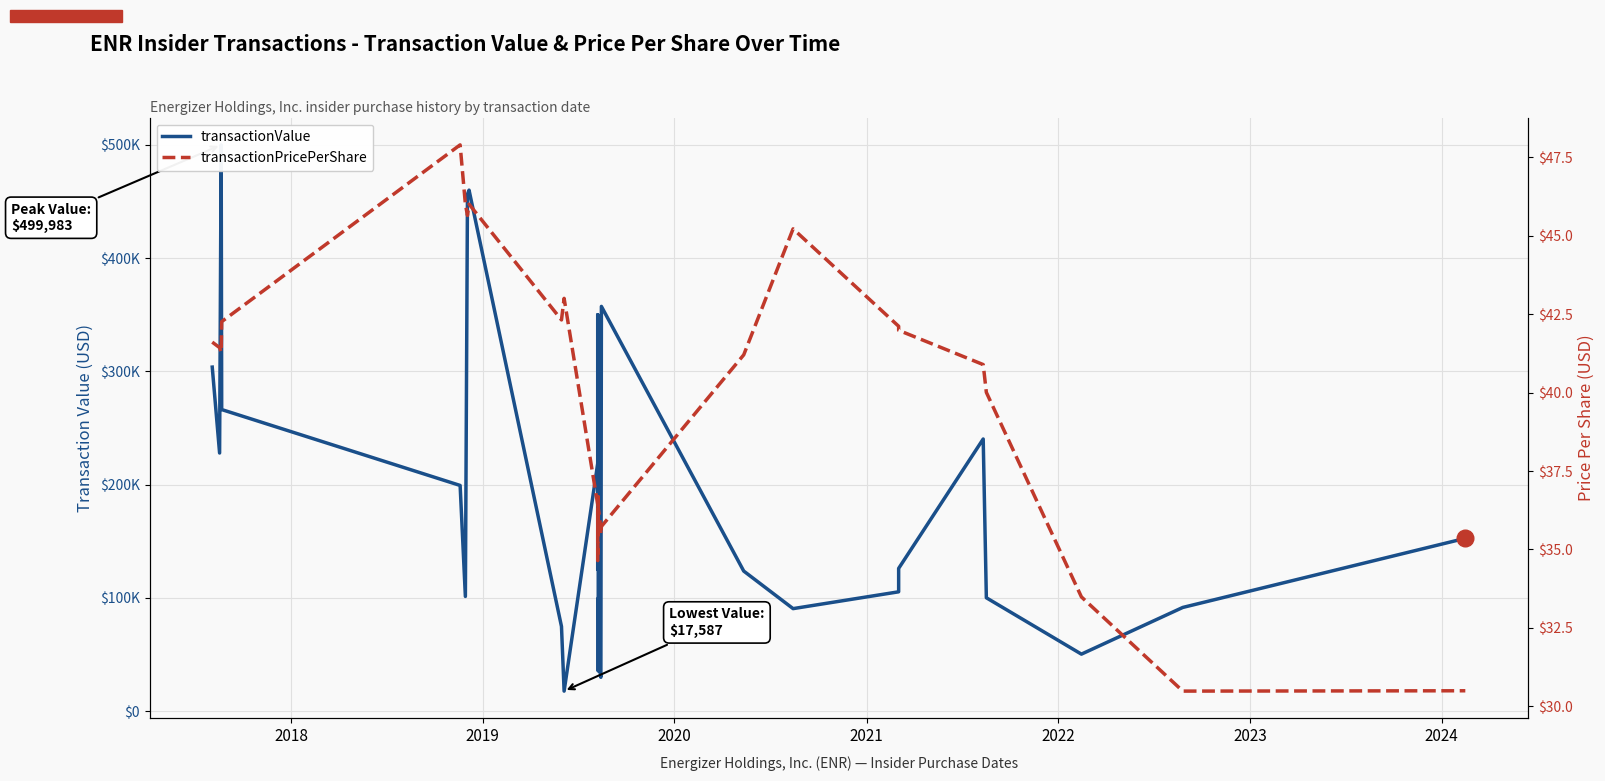

True or false: transactionPricePerShare has more than 2 interior local peaks.

True